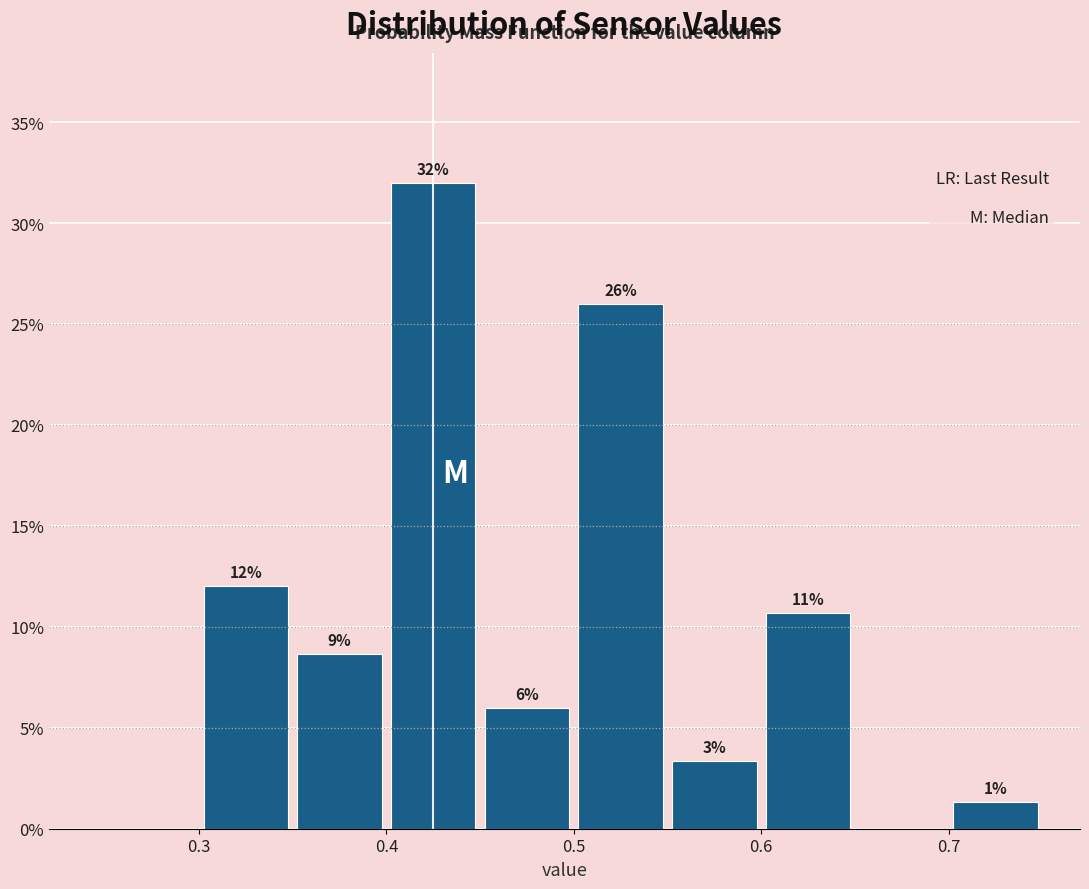

Which range on the x-axis has the tallest bar?

0.40 to 0.45